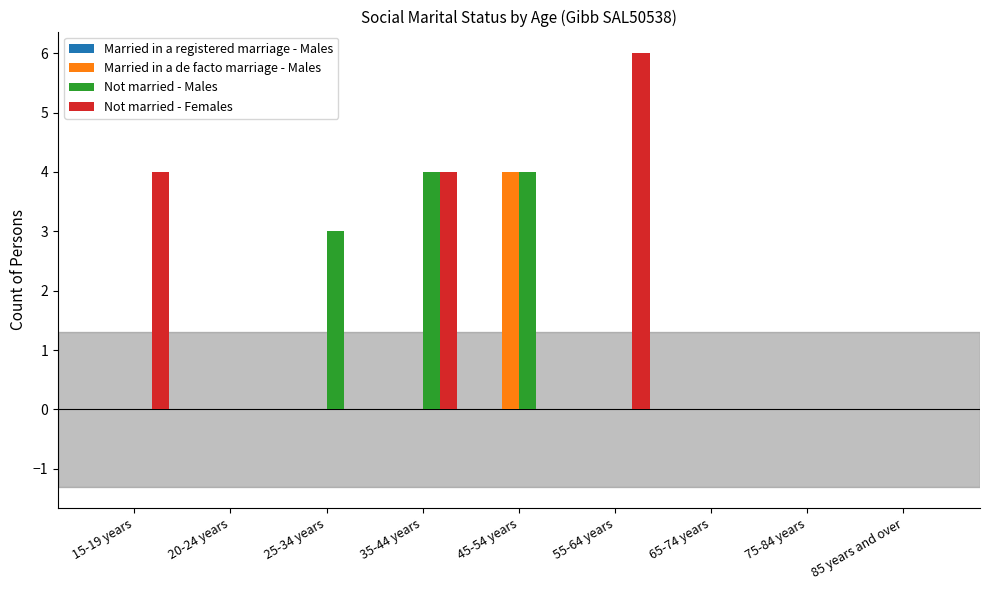

At which label is Not married - Males closest to 2?

25-34 years